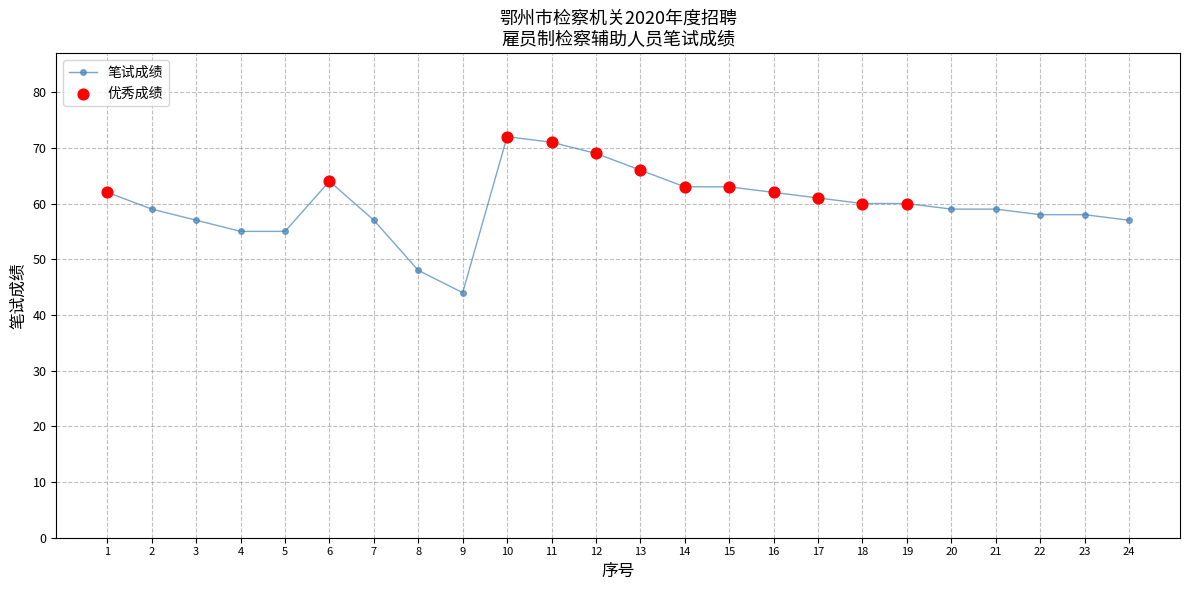

Which has a higher value, 17 or 6?

6